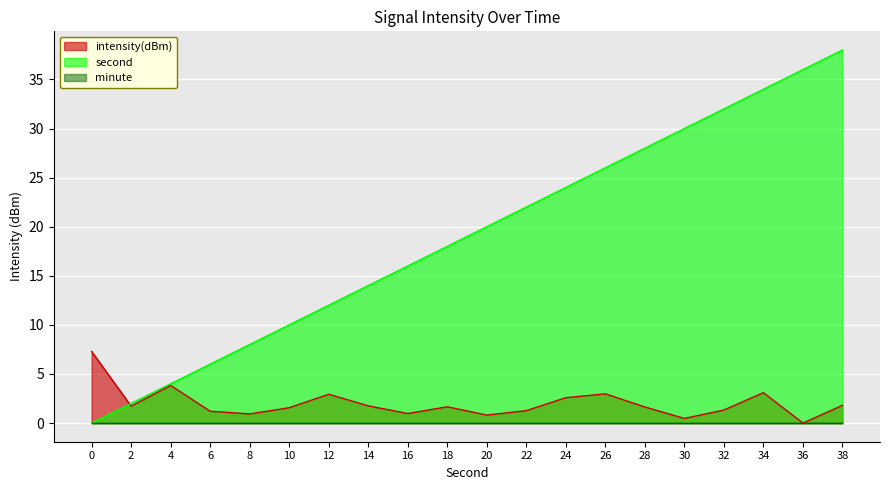

How many data points in second are less than 20?

10